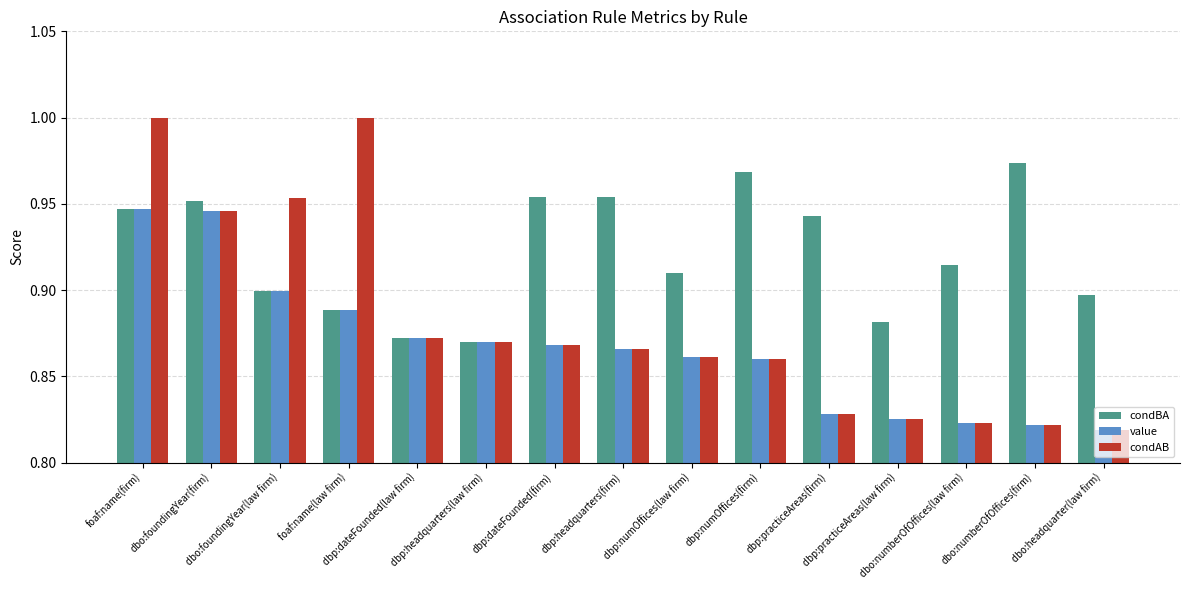

Which series has the widest spread of values?

condAB